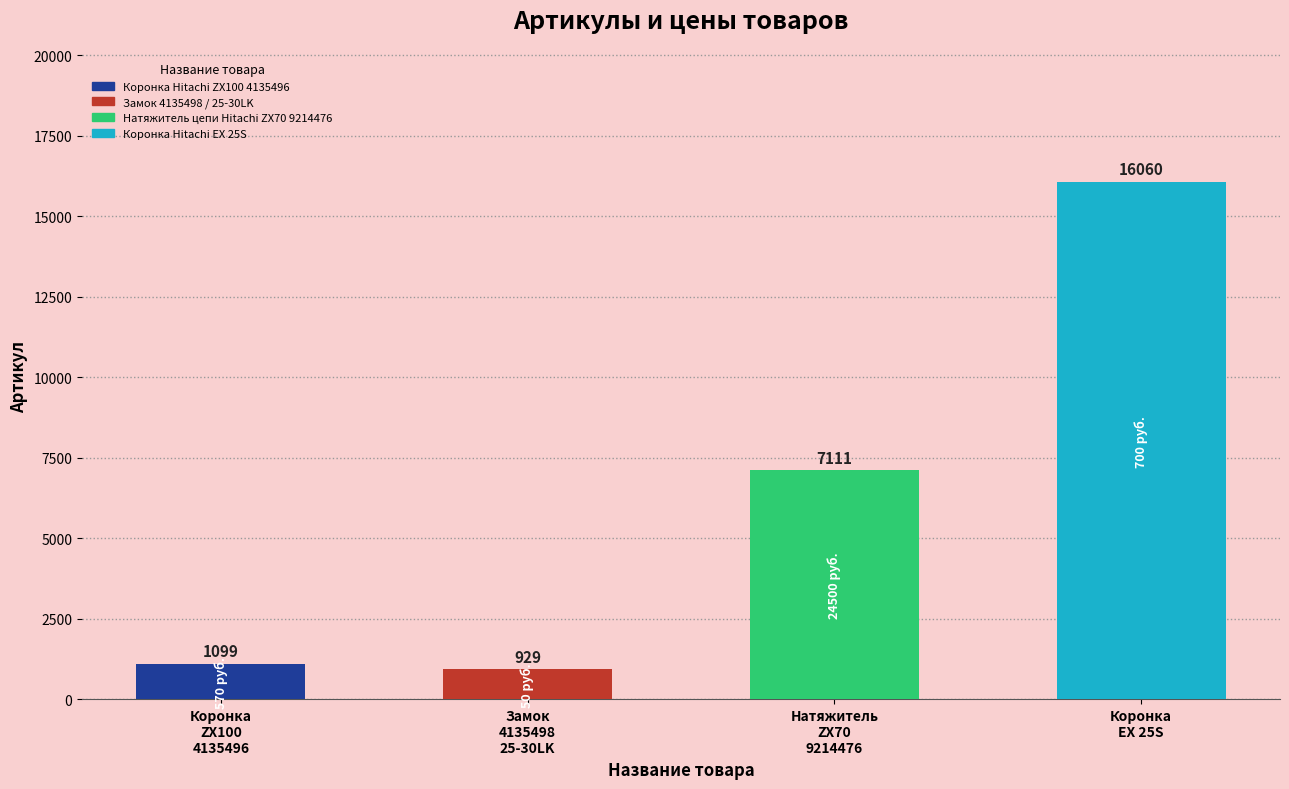

Rank the categories by value from highest to lowest.

Коронка
EX 25S, Натяжитель
ZX70
9214476, Коронка
ZX100
4135496, Замок
4135498
25-30LK